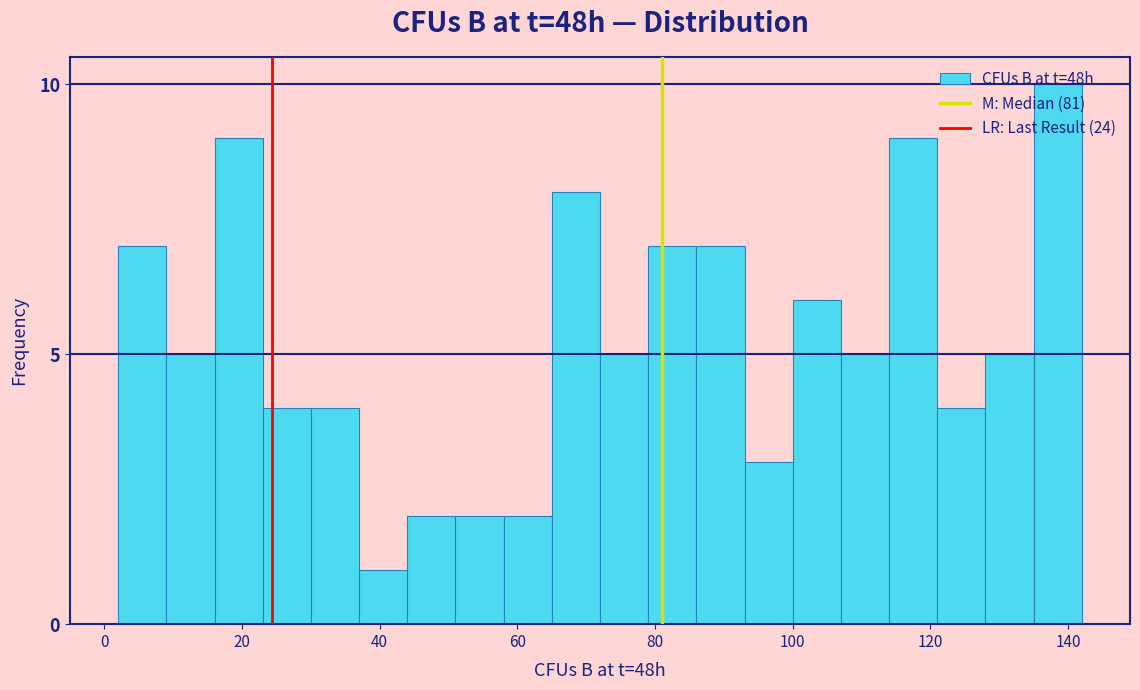

Read against the x-axis, roughly where is the centre of the tallest bar?

138